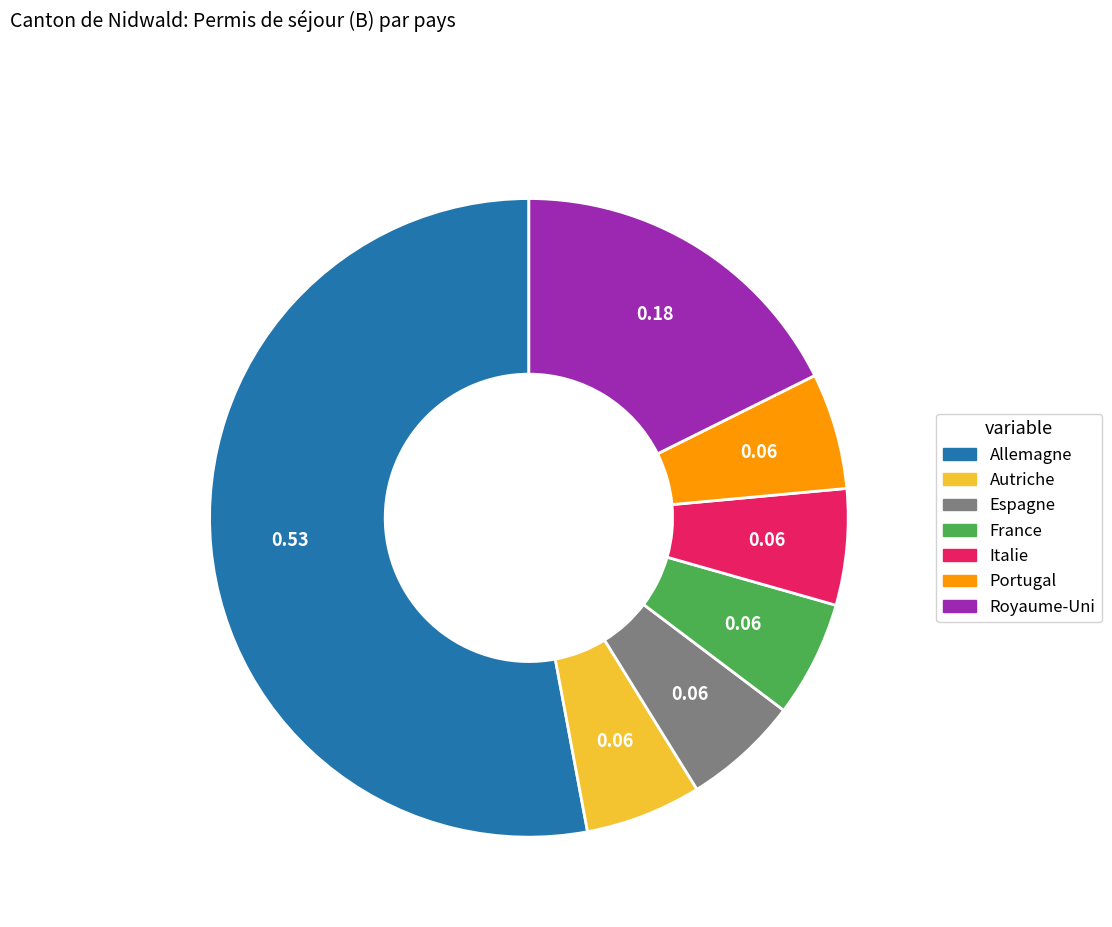

Do France and Allemagne together represent more than half of the pie?

Yes